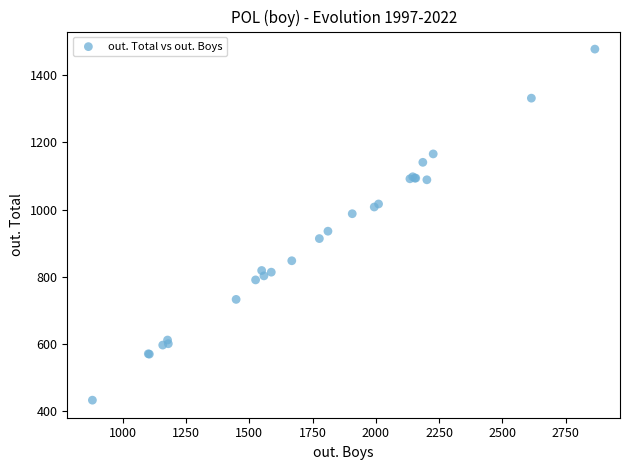

What Y value in the scatter plot is closest to 955?

936